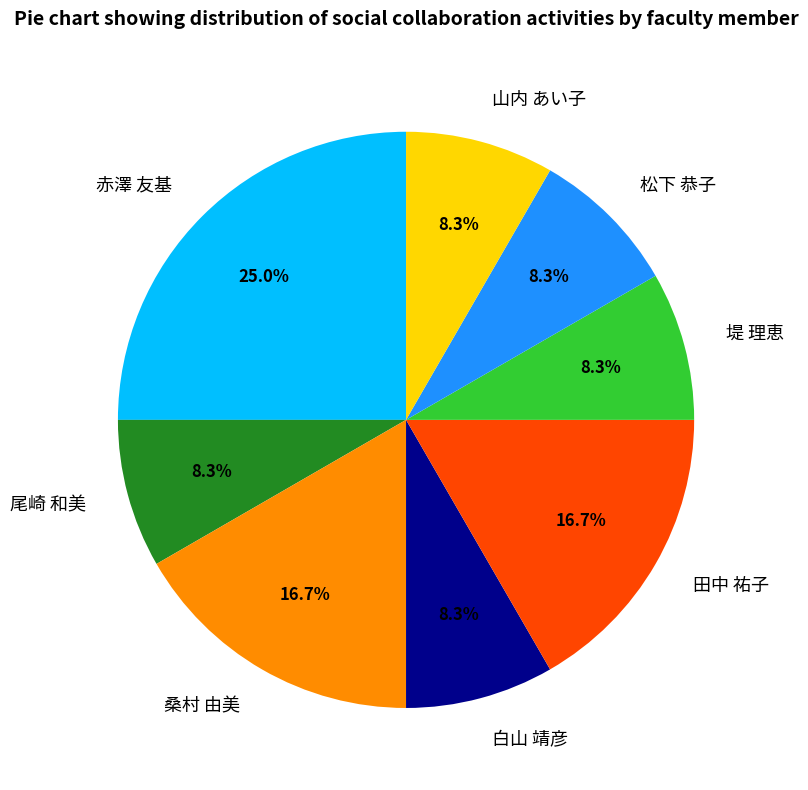

Is 桑村 由美 the majority of the pie?

No